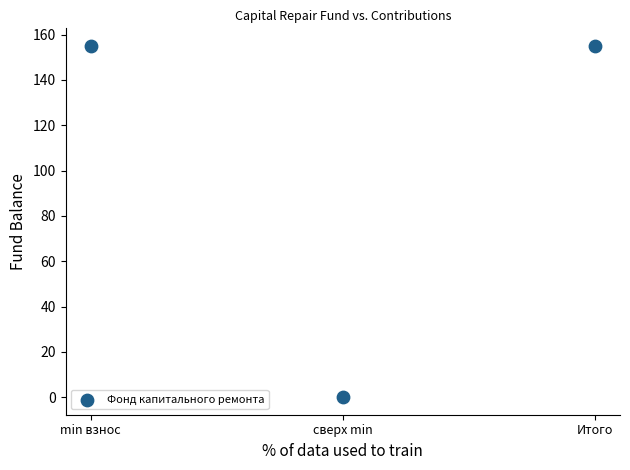

What is the average Y value?

103.4